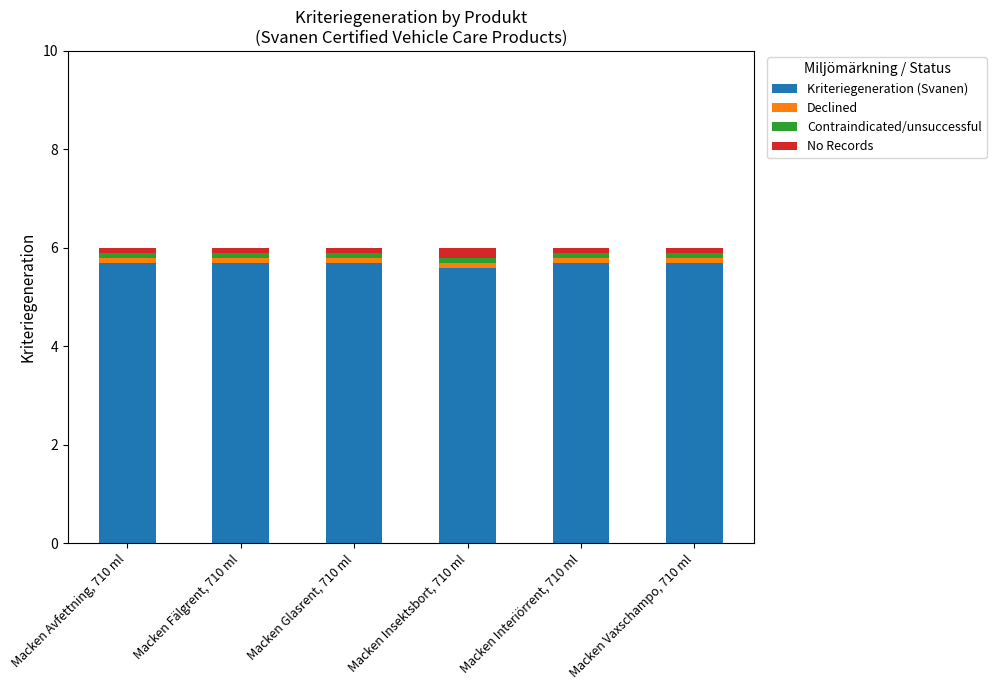

The value of Kriteriegeneration (Svanen) at Macken Fälgrent, 710 ml is 5.7. True or false?

True